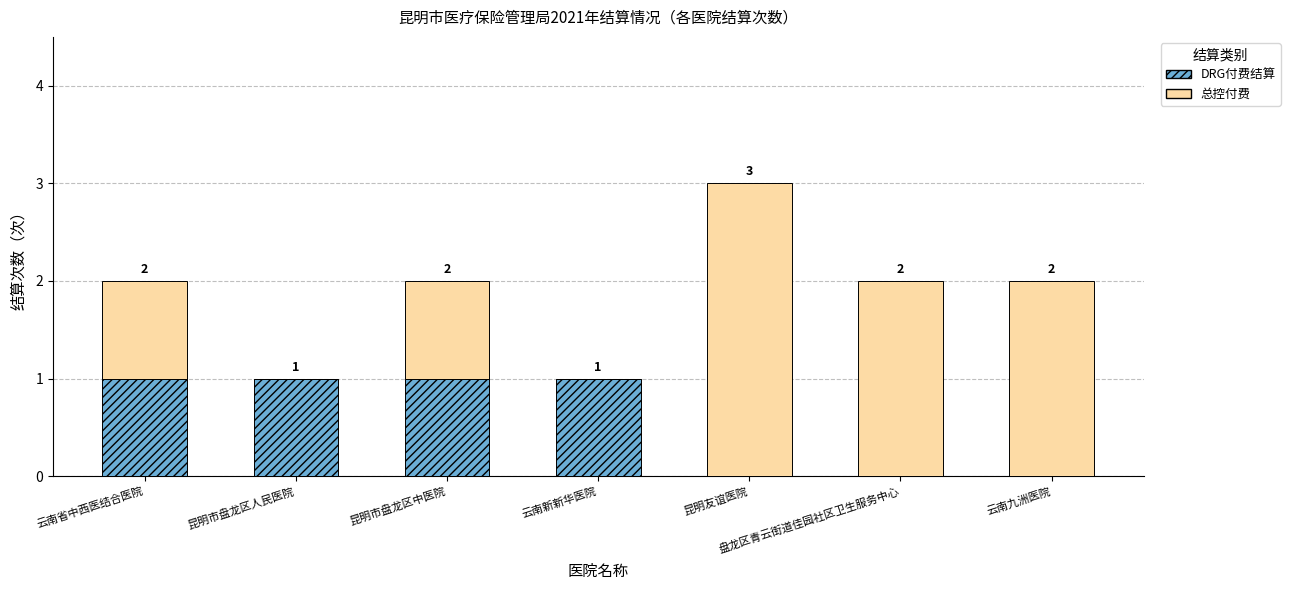

At which category is the sum across all series the highest?

昆明友谊医院